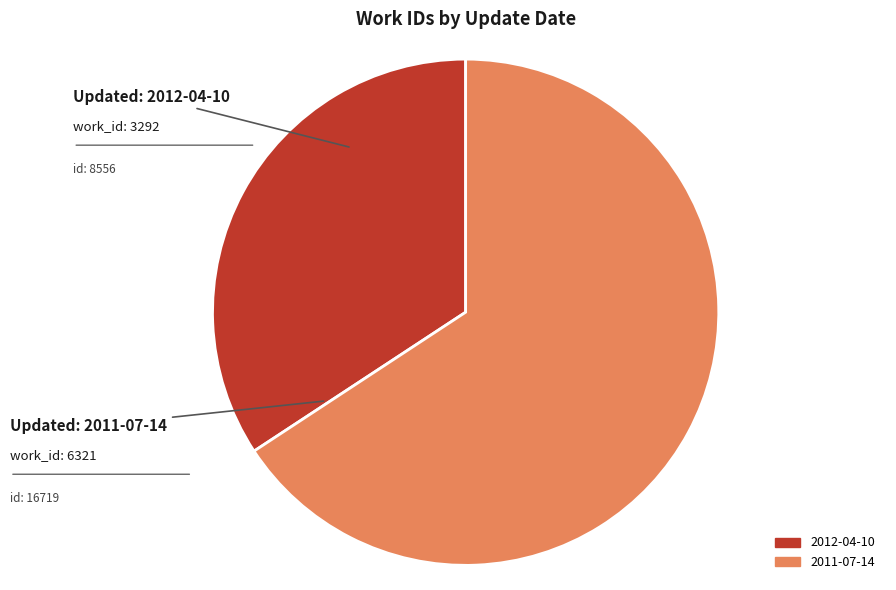

What is the smallest slice in the pie chart?

2012-04-10